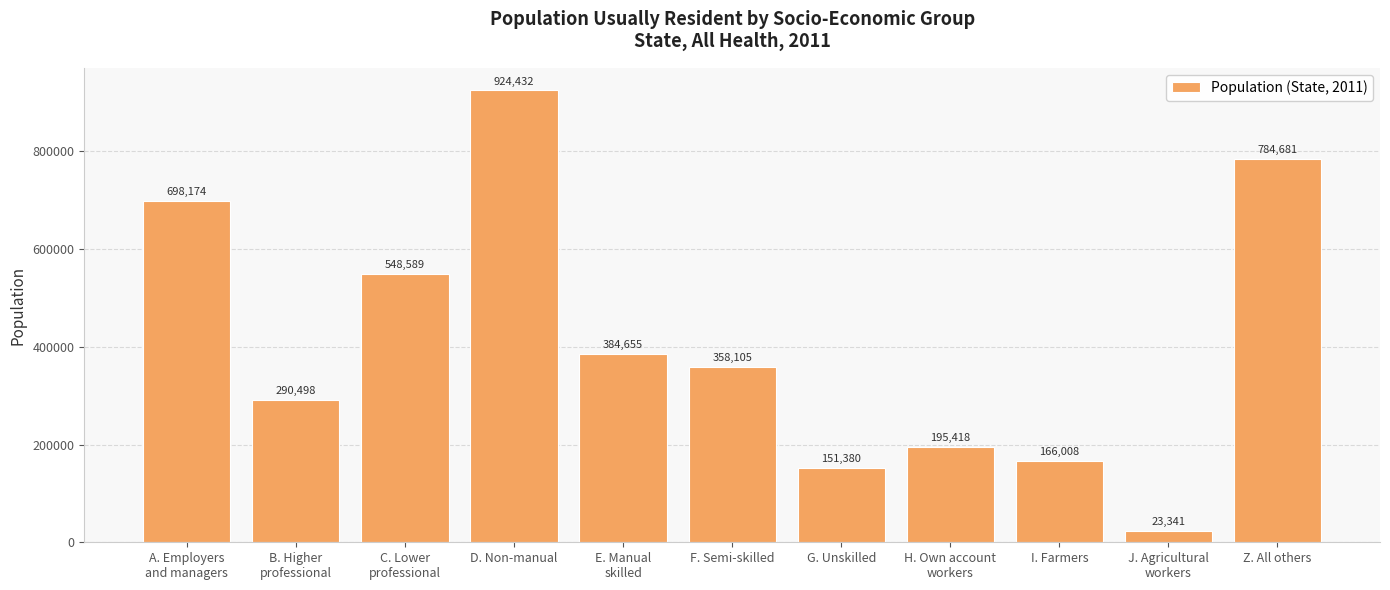

What is the sum of the values at E. Manual
skilled and D. Non-manual?

1309087